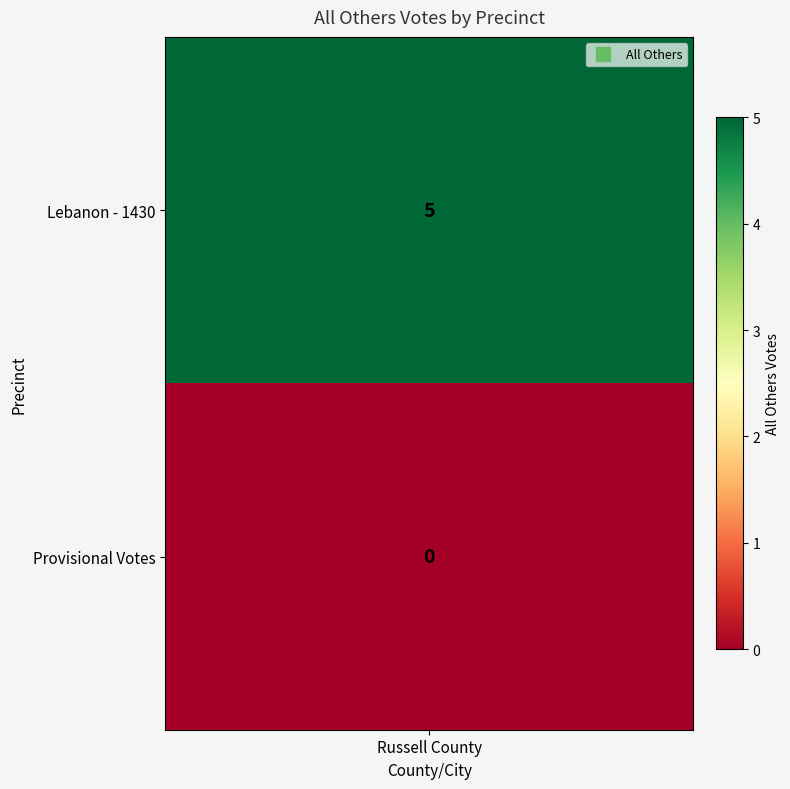

What is the difference between the values at Lebanon - 1430 and Provisional Votes?

5